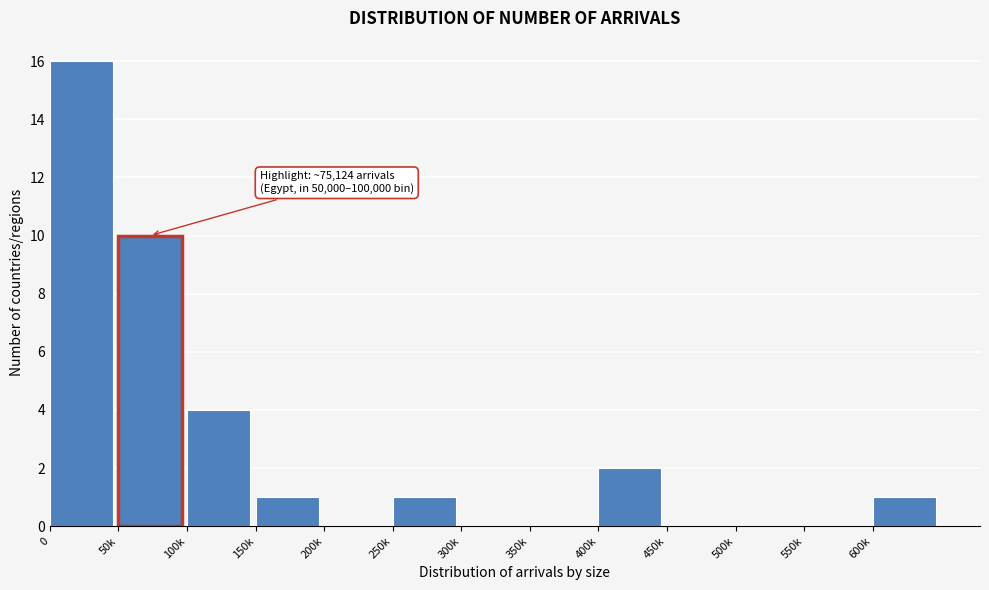

Reading left to right, list all the values displayed in this chart.

0=16	50k=10	100k=4	150k=1	200k=0	250k=1	300k=0	350k=0	400k=2	450k=0	500k=0	550k=0	600k=1